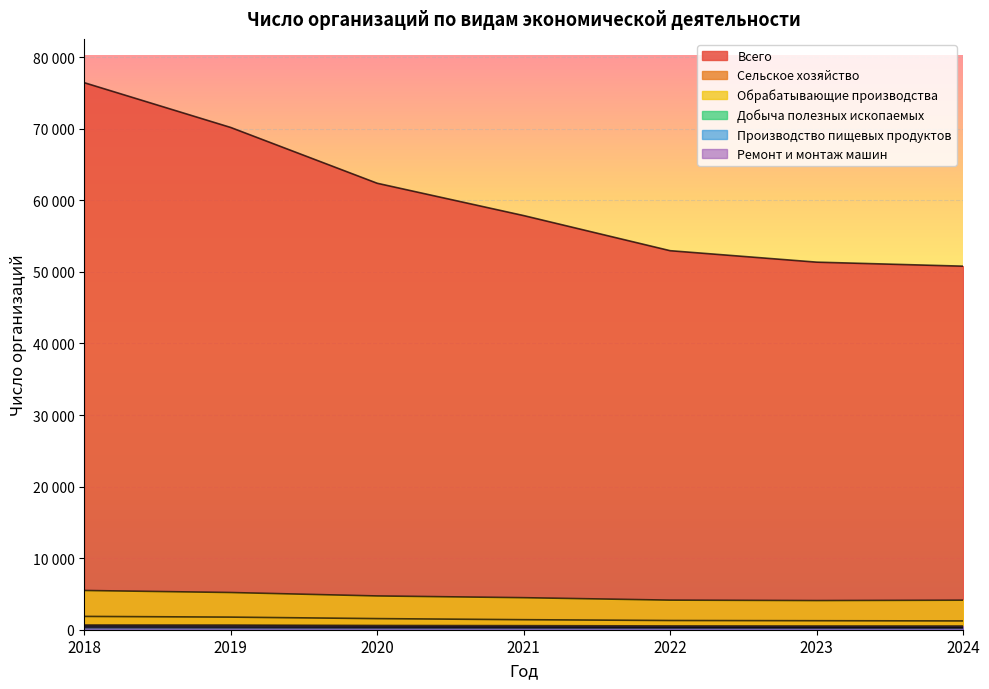

Reading left to right, transcribe all the data shown in this chart.

Всего: 2018=76437	2019=70180	2020=62384	2021=57867	2022=52960	2023=51360	2024=50796
Сельское хозяйство: 2018=1861	2019=1762	2020=1553	2021=1402	2022=1288	2023=1258	2024=1229
Обрабатывающие производства: 2018=5484	2019=5199	2020=4720	2021=4477	2022=4134	2023=4074	2024=4126
Добыча полезных ископаемых: 2018=303	2019=286	2020=269	2021=258	2022=252	2023=252	2024=253
Производство пищевых продуктов: 2018=491	2019=452	2020=415	2021=392	2022=358	2023=344	2024=328
Ремонт и монтаж машин: 2018=659	2019=649	2020=595	2021=568	2022=532	2023=520	2024=517